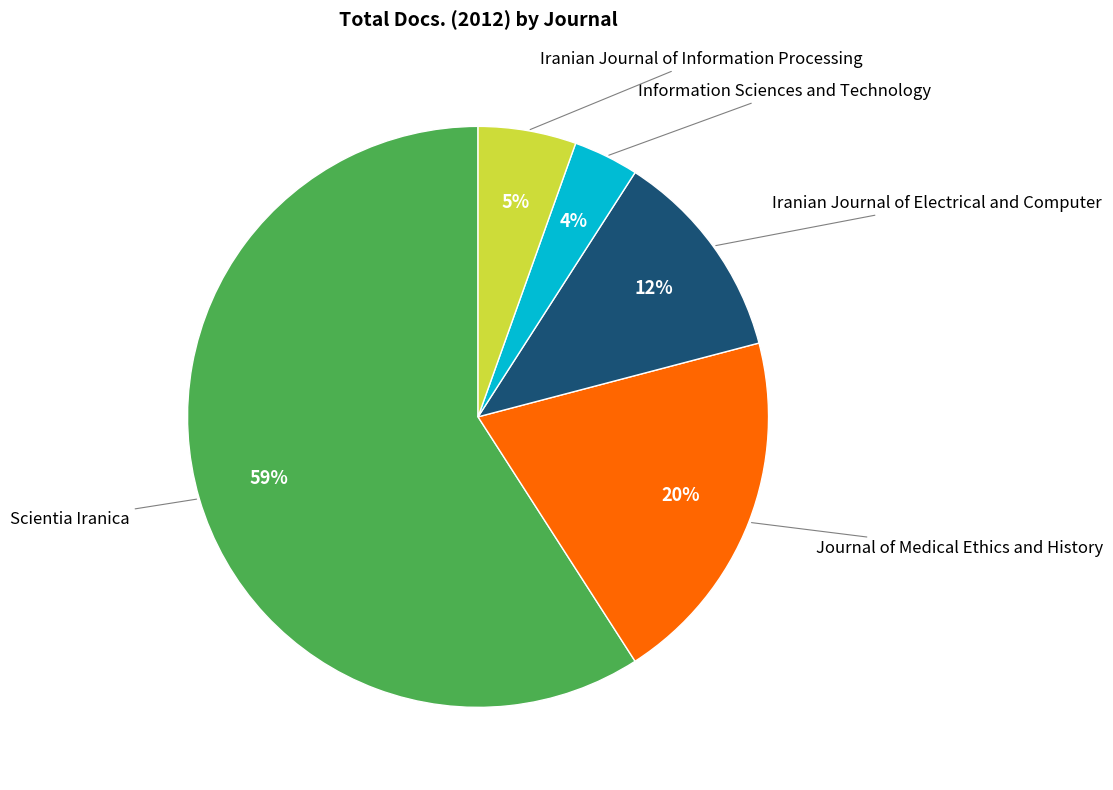

Is Scientia Iranica the majority of the pie?

Yes